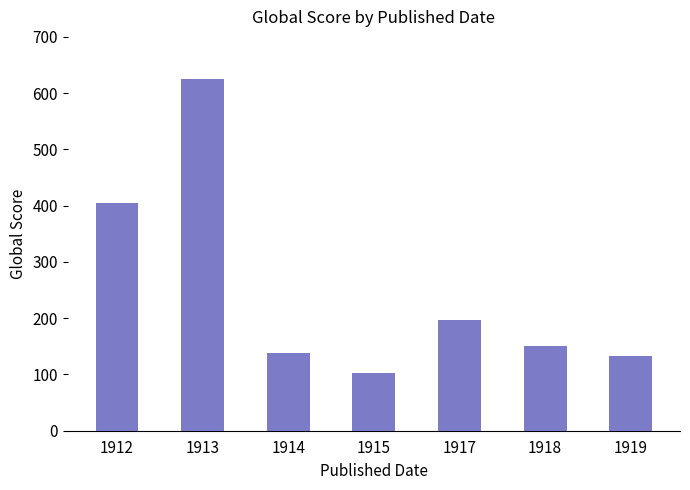

Which has a higher value, 1913 or 1917?

1913